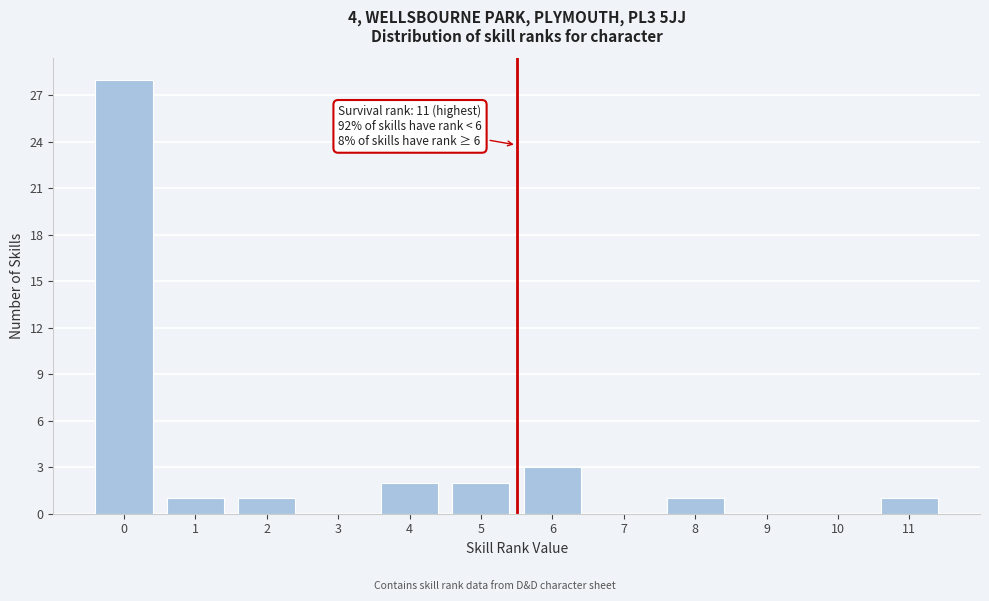

Reading left to right, transcribe all the data shown in this chart.

0=28	1=1	2=1	3=0	4=2	5=2	6=3	7=0	8=1	9=0	10=0	11=1